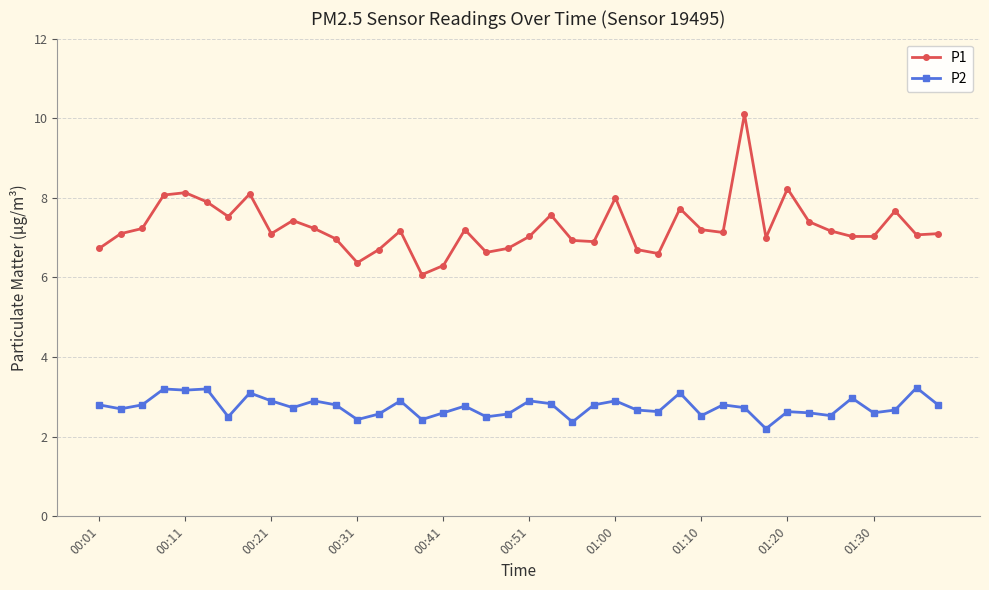

What is the difference between the maximum and minimum values in the P1 series?

4.0